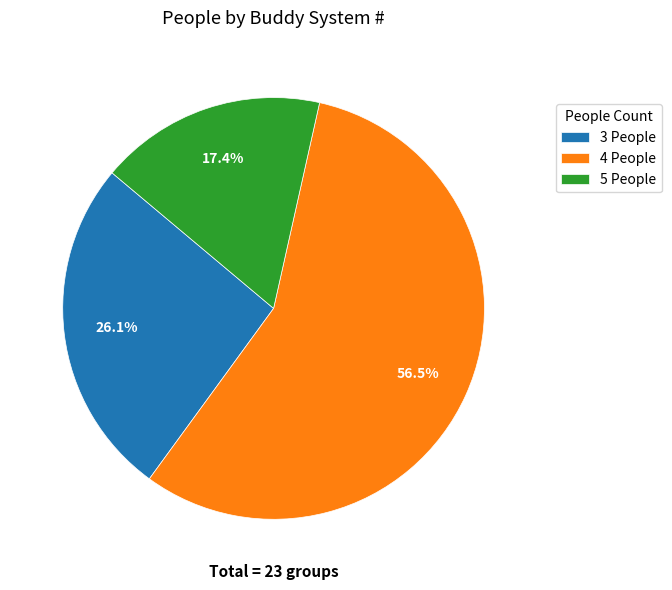

Between 3 People and 4 People, which is larger?

4 People